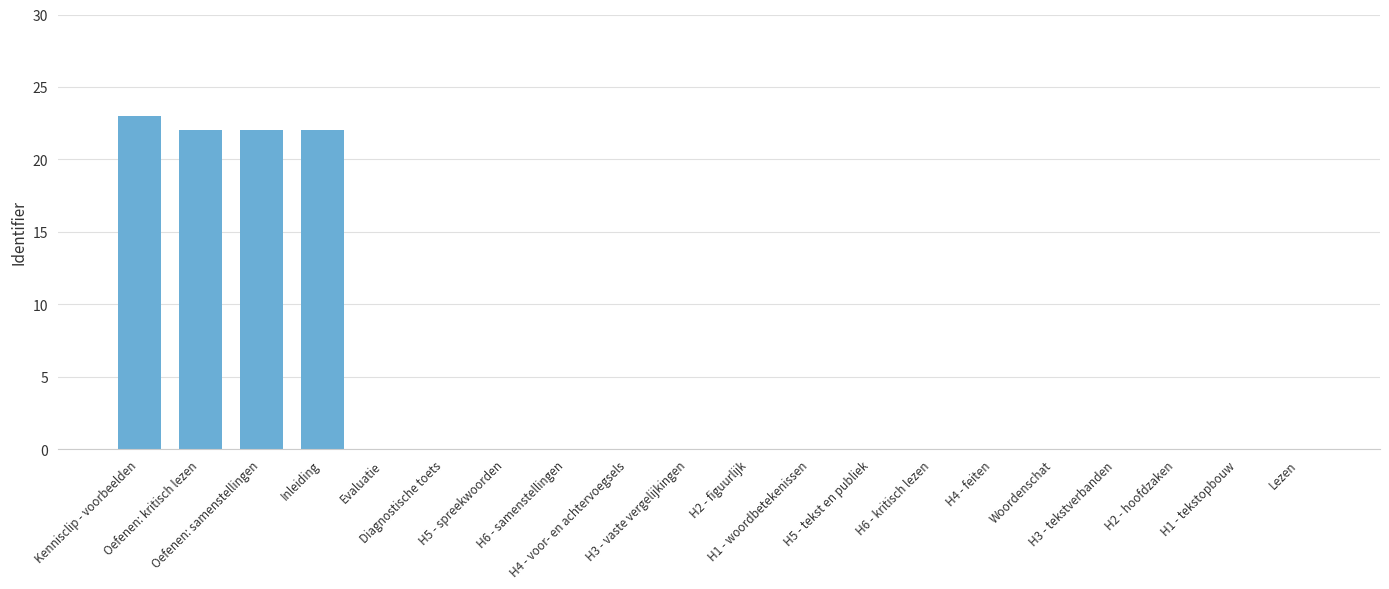

What is the sum of all values?

89.2